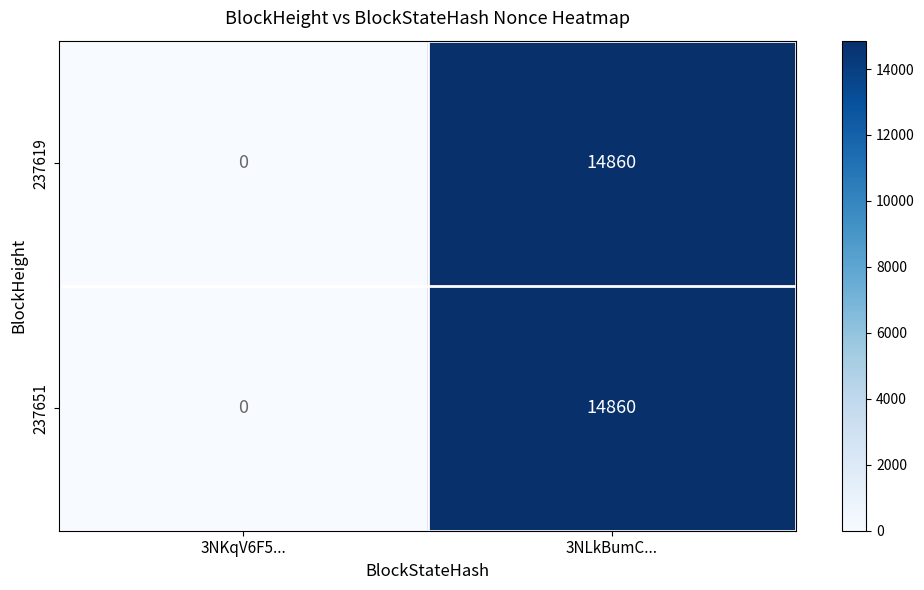

List the labels in order of 237651 value, largest first.

3NLkBumC..., 3NKqV6F5...